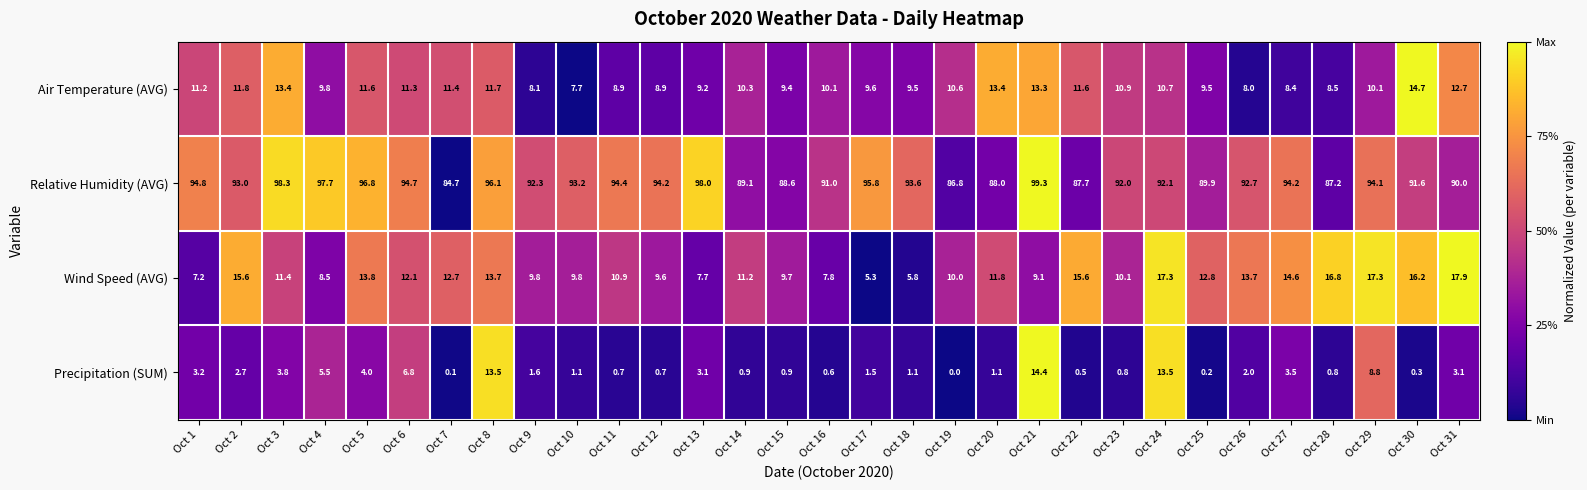

Is it true that Precipitation (SUM) equals 7.9 at Oct 8?

False